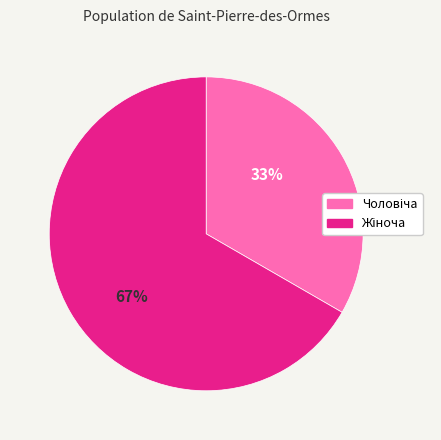

To the nearest percent, what is the average slice percentage?

50%